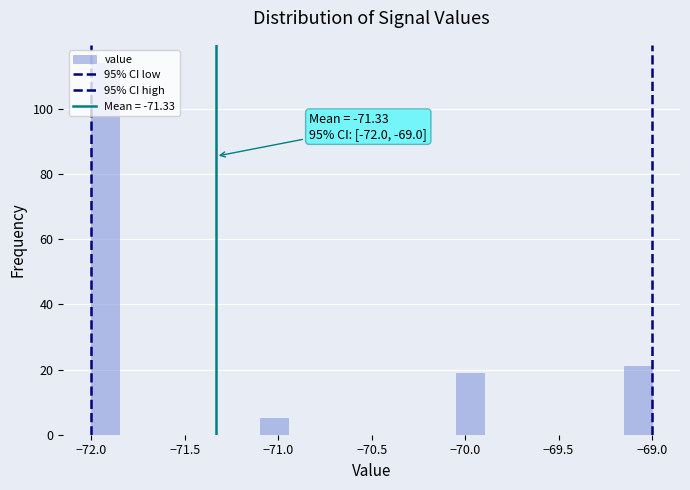

Read against the x-axis, roughly where is the centre of the tallest bar?

-71.90